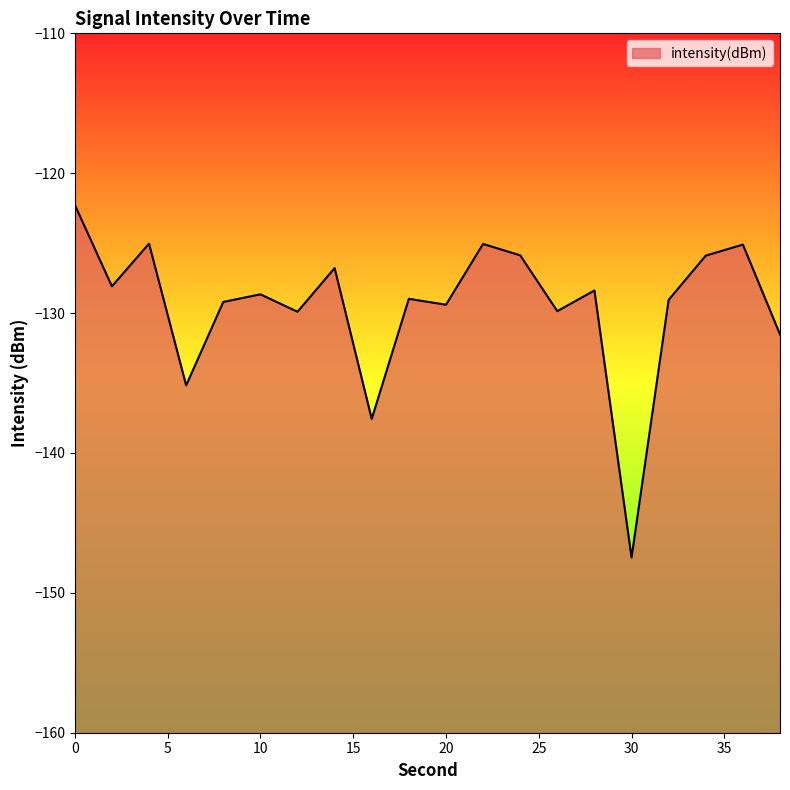

What is the difference between the values at 32 and 18?

0.1